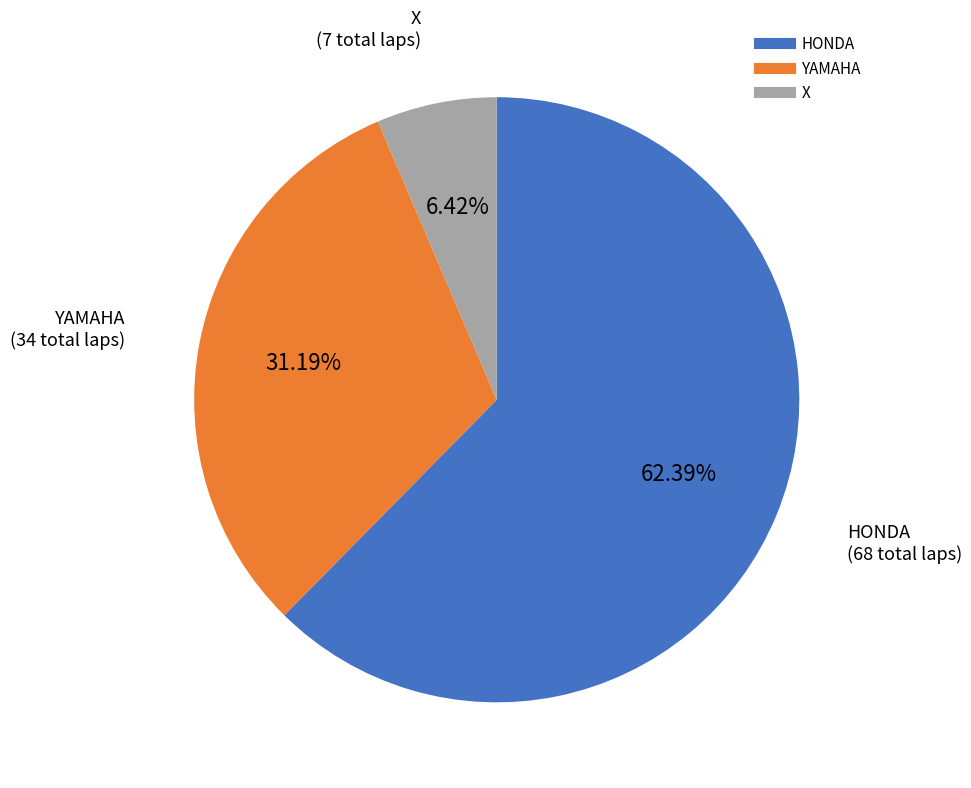

How many slices are in this pie chart?

3